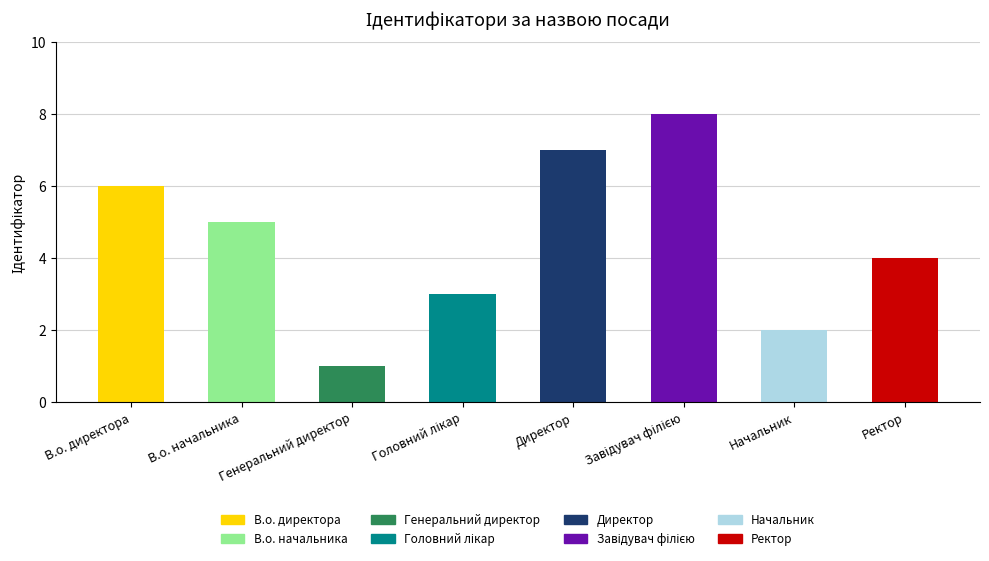

What is the change in value from В.о. начальника to Генеральний директор?

-4